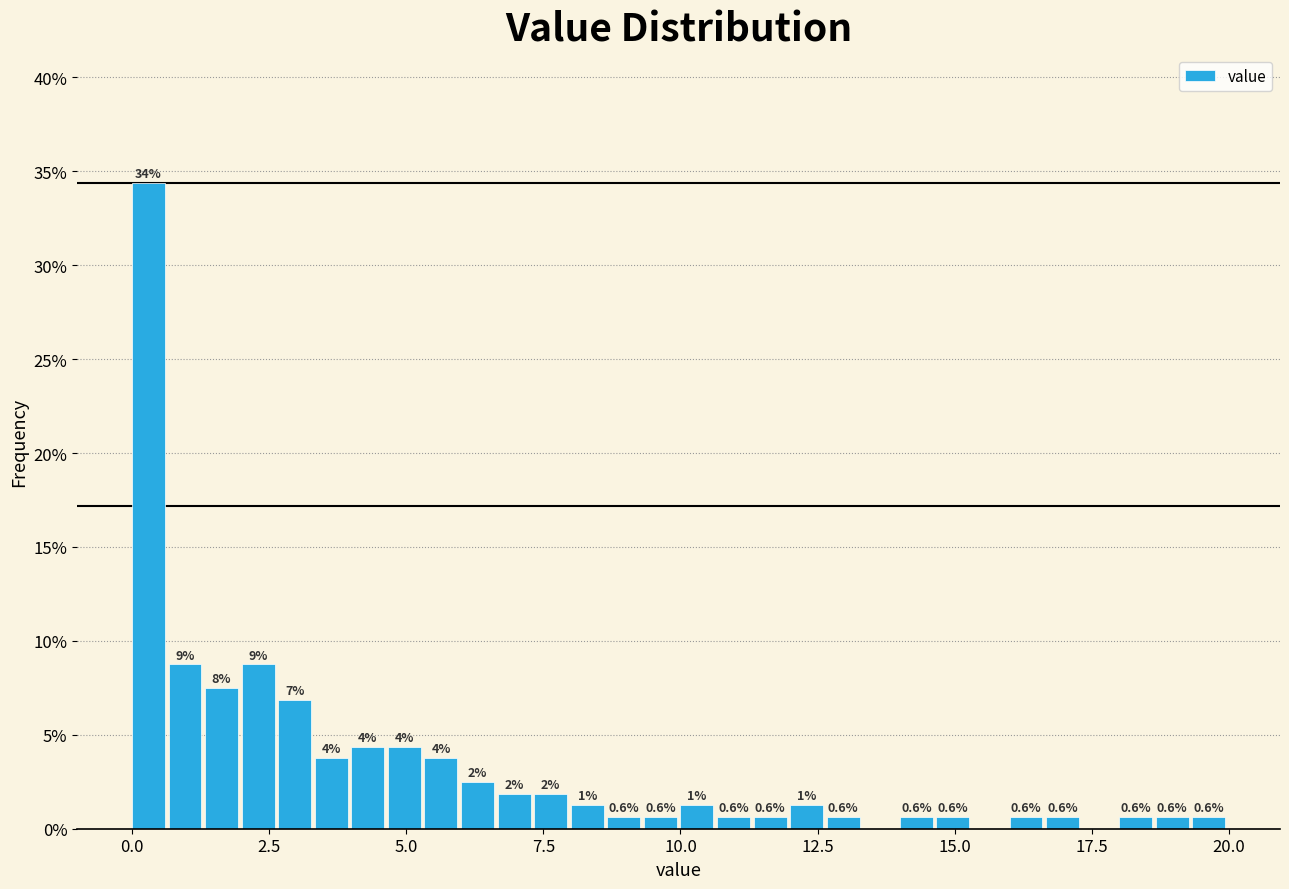

Around what value on the x-axis is the tallest bar? Give the approximate position of its centre, as read against the axis.

0.5